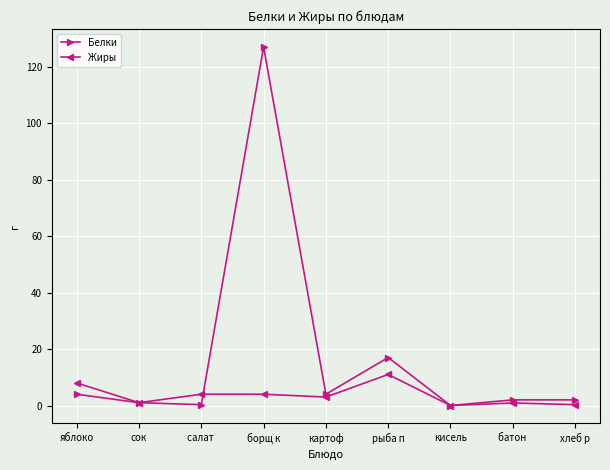

What is the label of the 5th point from the right?

картоф